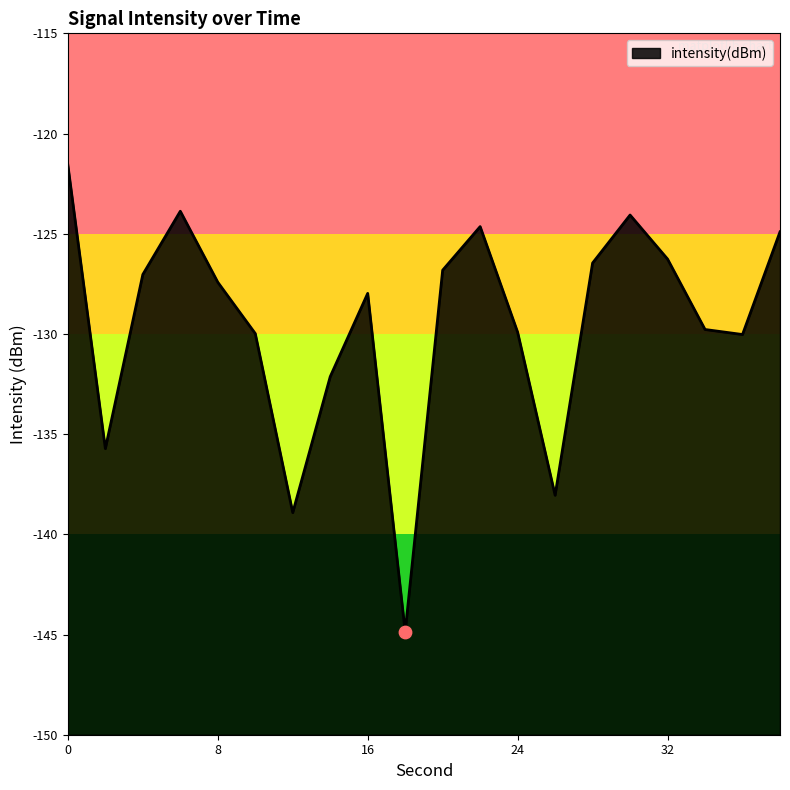

Between 26 and 20, which is larger?

20